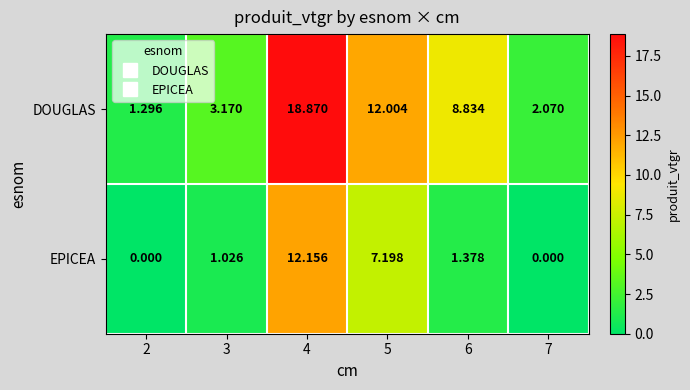

Which series has the largest range (max minus min)?

DOUGLAS